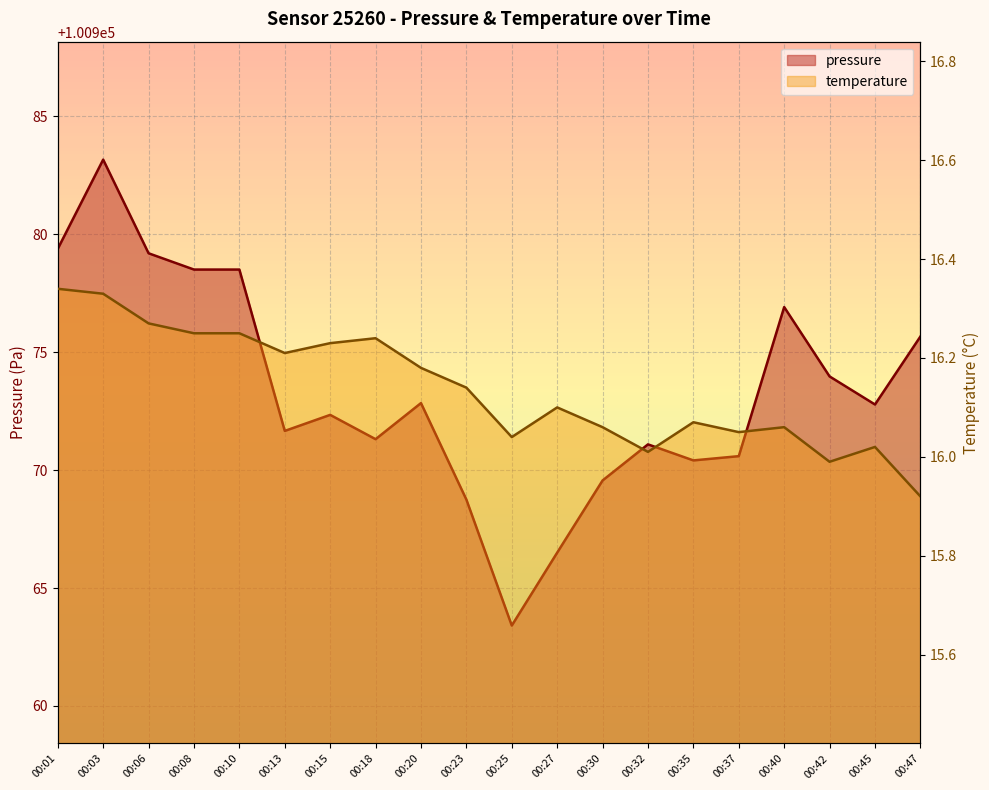

What is the minimum value for pressure?

100963.4